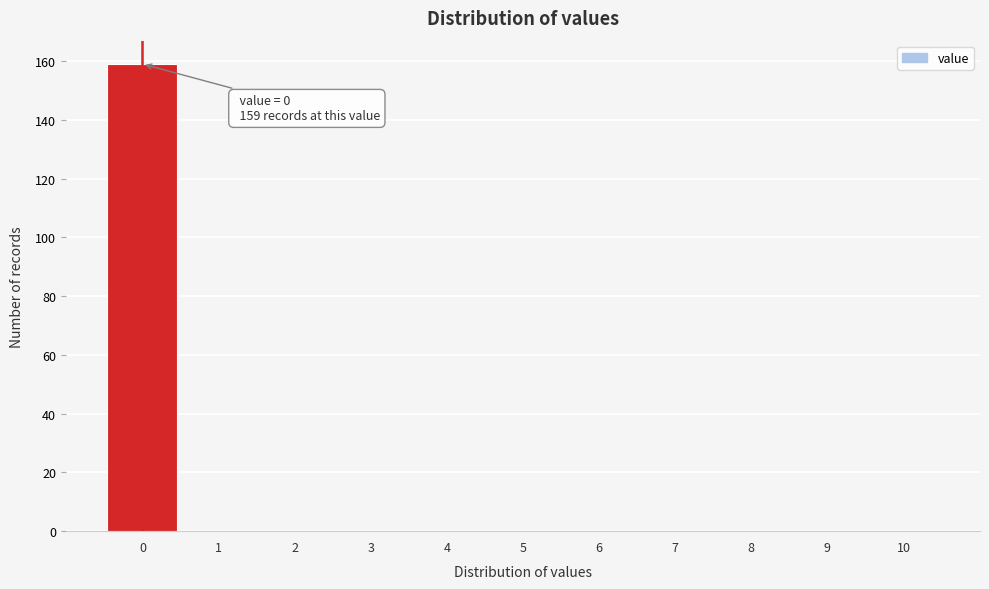

Which range on the x-axis has the tallest bar?

-0.5 to 0.5